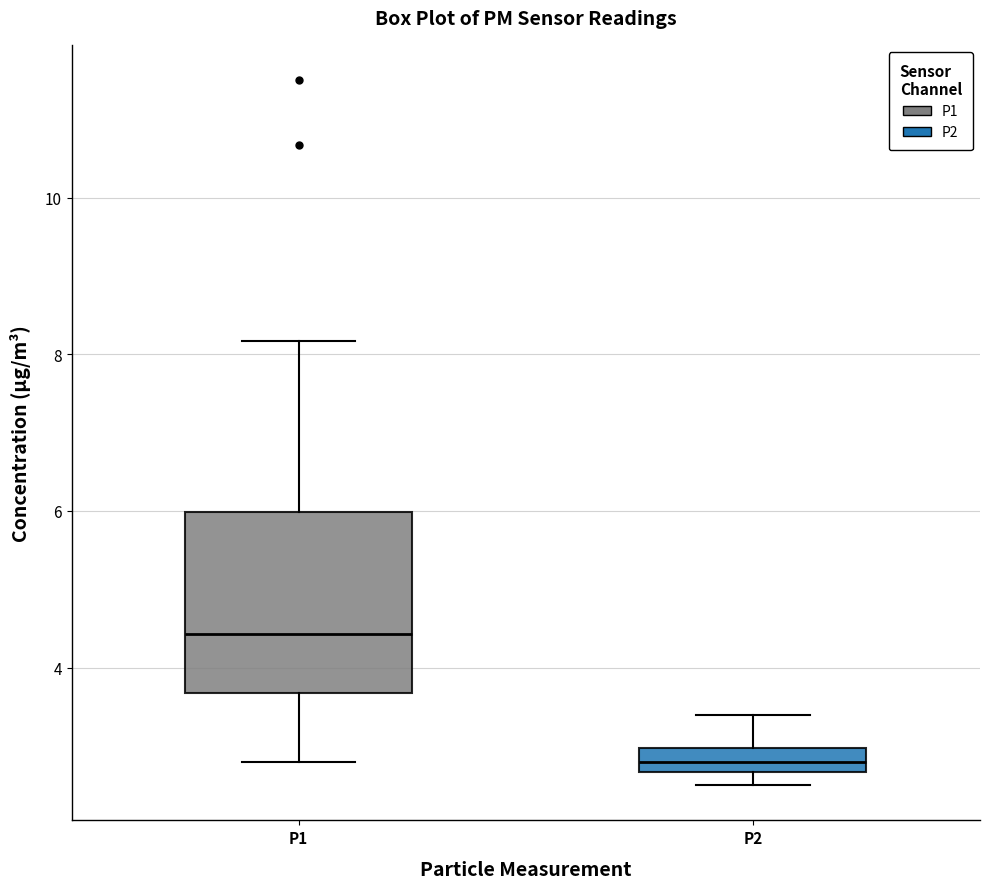

Where is the upper edge of the box for P2 on the y-axis? The values are not printed on the chart, so give them approximately, as read against the axis.

3.0